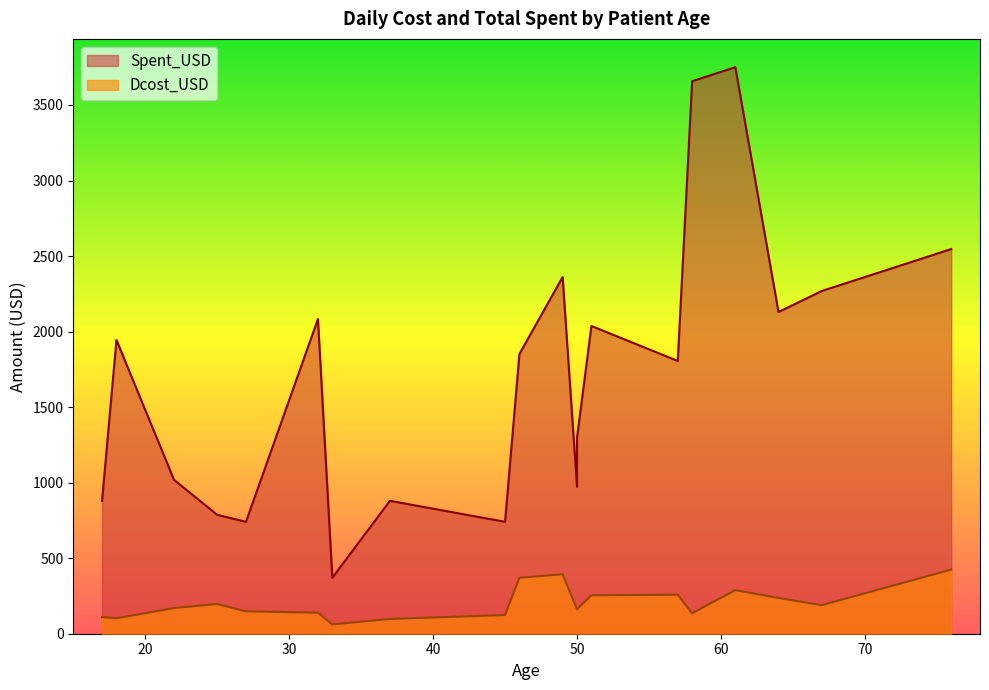

At which category does the chart reach its peak across all series?

61